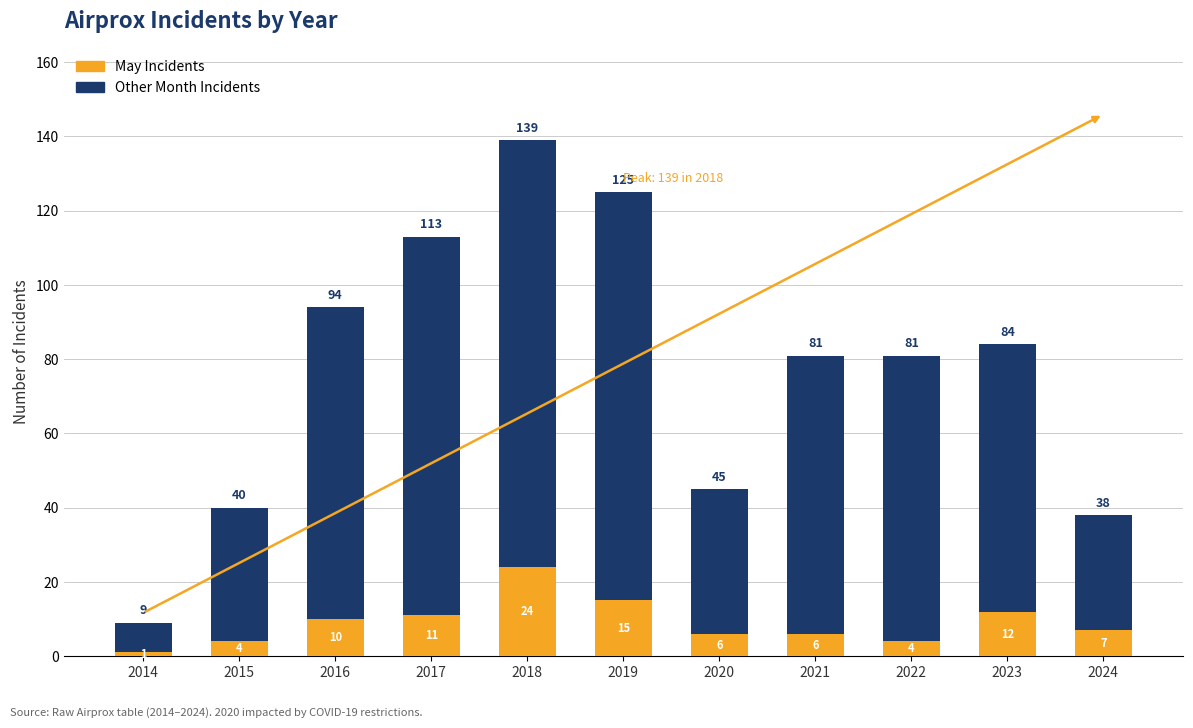

The May Incidents series shows 12 at 2023. True or false?

True